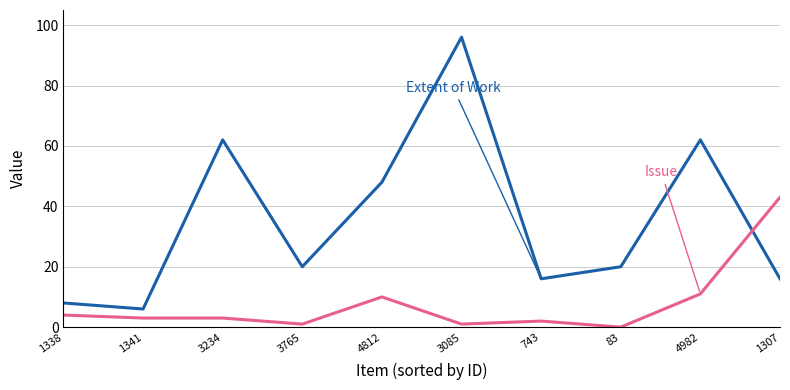

What is the difference between the highest and lowest values at 1338?

4